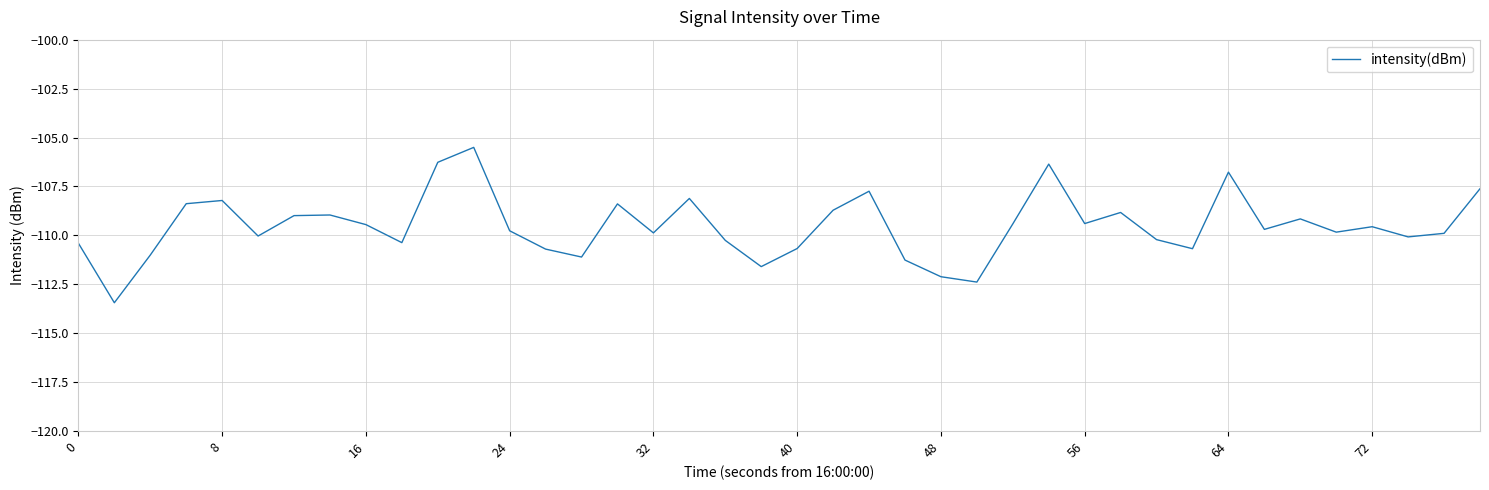

What is the maximum value shown in the chart?

-105.5